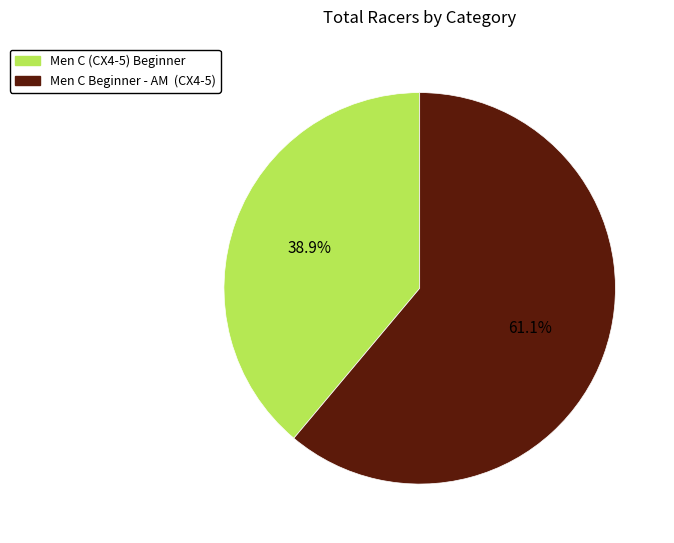

What percentage is the Men C (CX4-5) Beginner slice, to the nearest percent?

39%